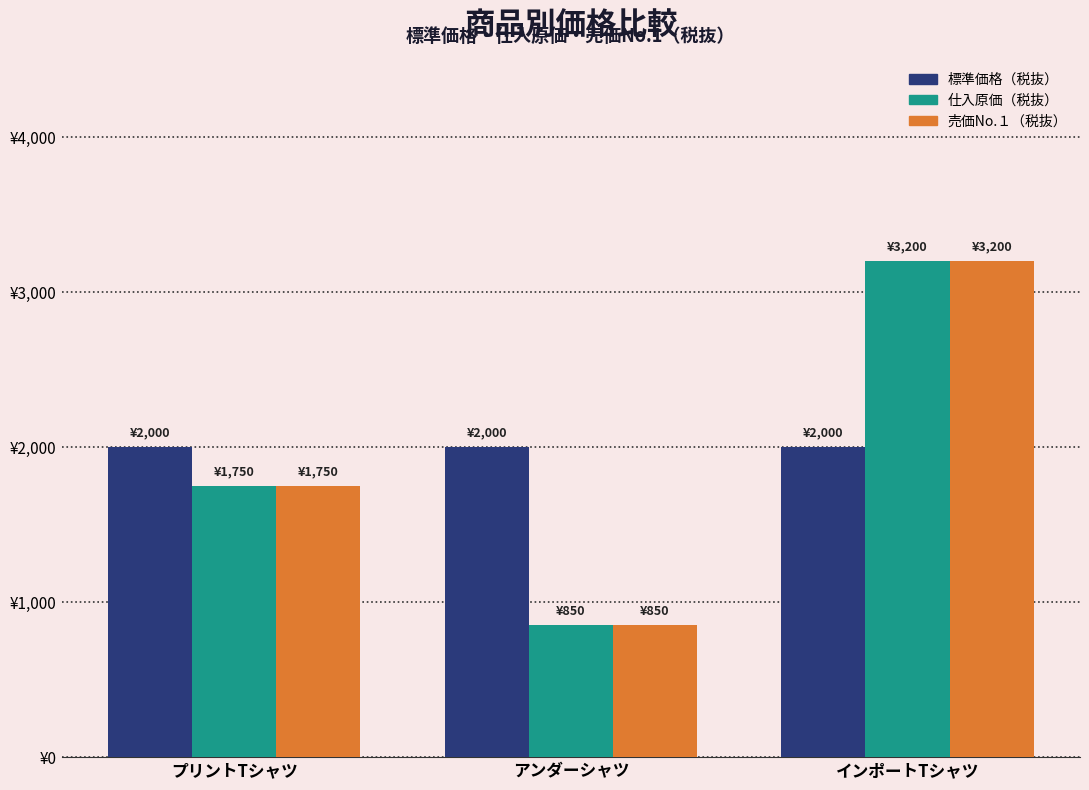

What is the difference between the maximum and minimum values in the 売価No.１（税抜） series?

2350